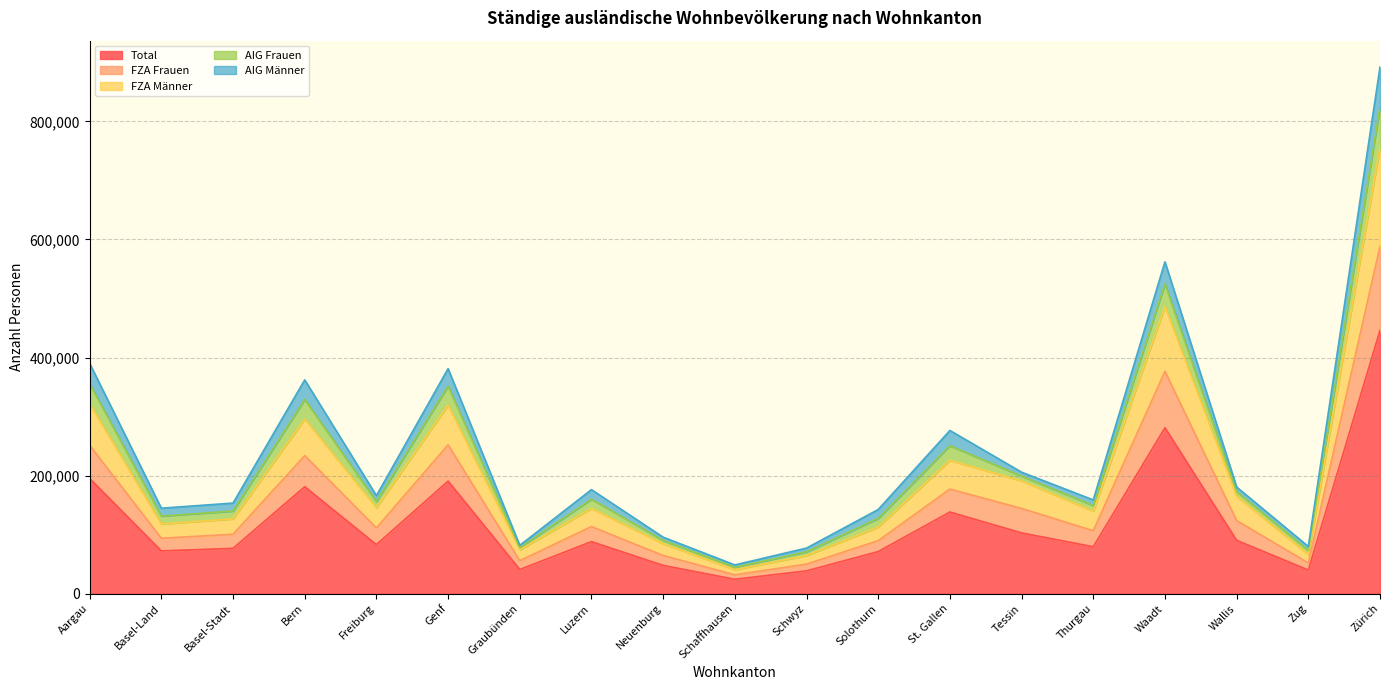

True or false: FZA Männer and Total intersect in this chart.

False